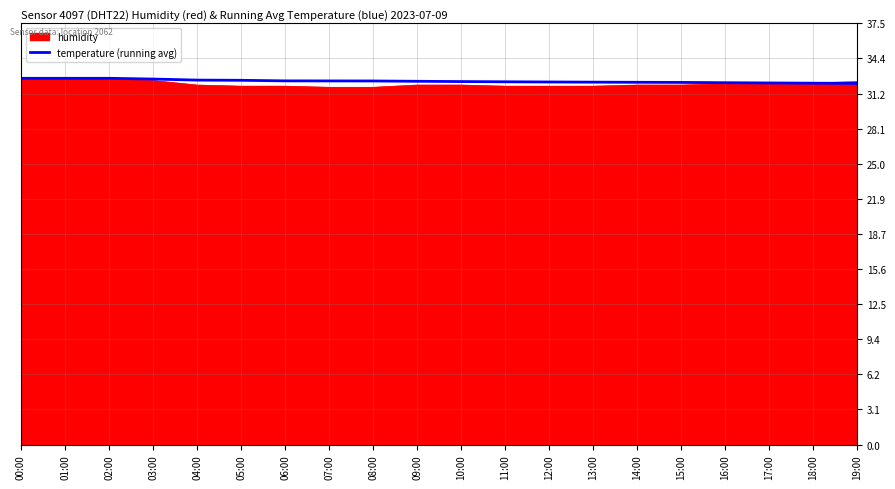

What position from the left is 15:00?

16